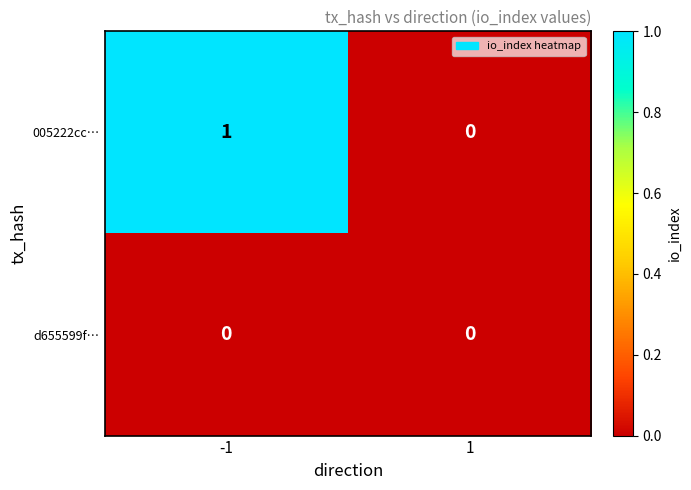

List the series in order of their overall mean, lowest first.

d655599f…, 005222cc…